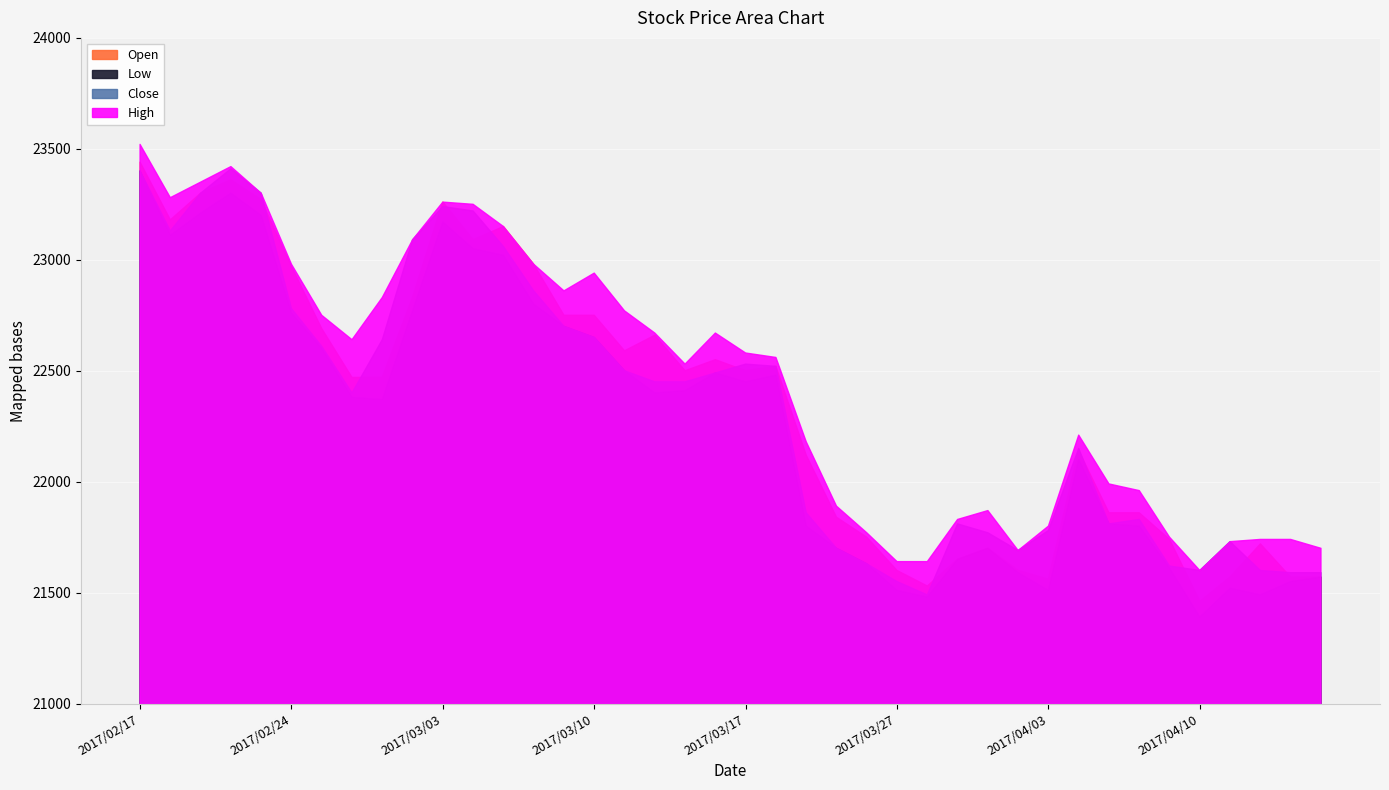

What is the sum of all Low values?

890630